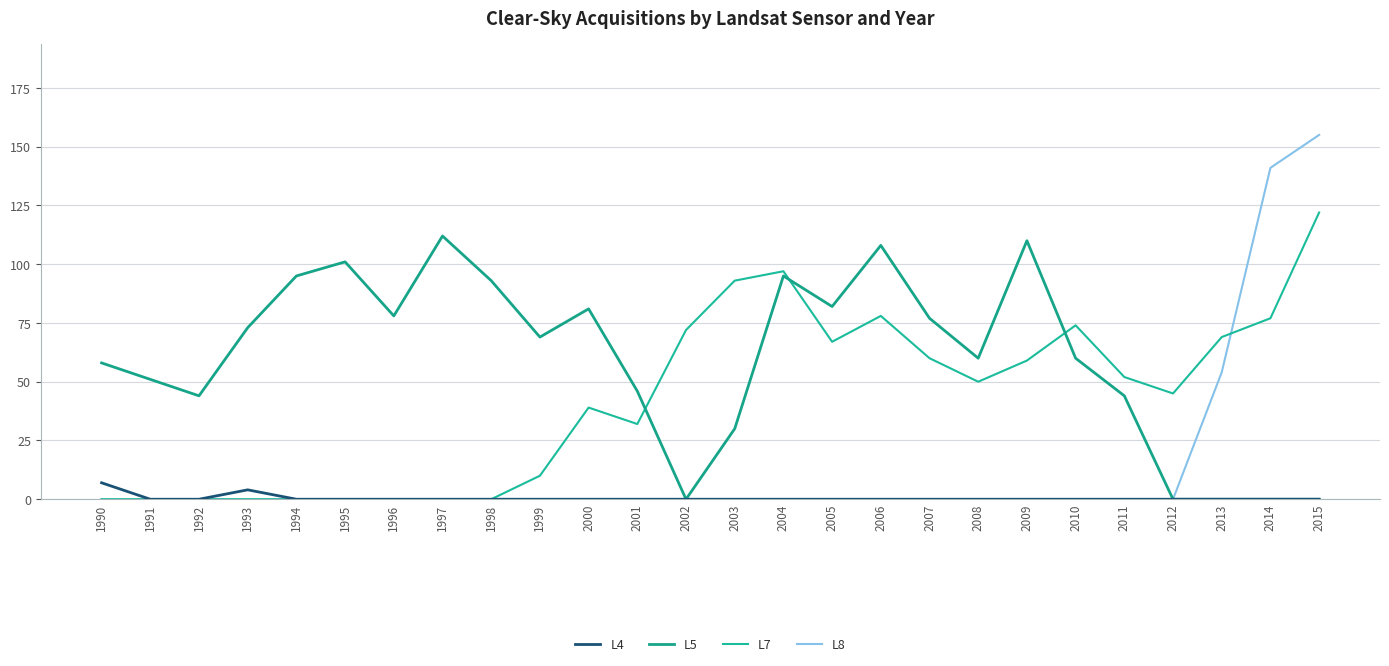

At which category is the sum across all series the highest?

2015